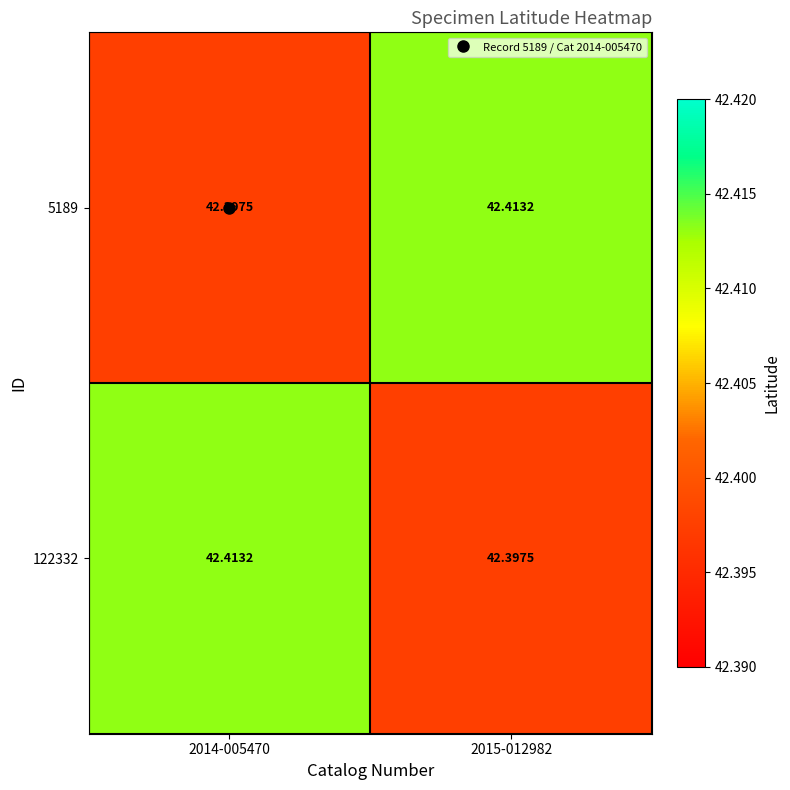

Is the value of 122332 at 2015-012982 greater than the value of 5189 at 2015-012982?

No